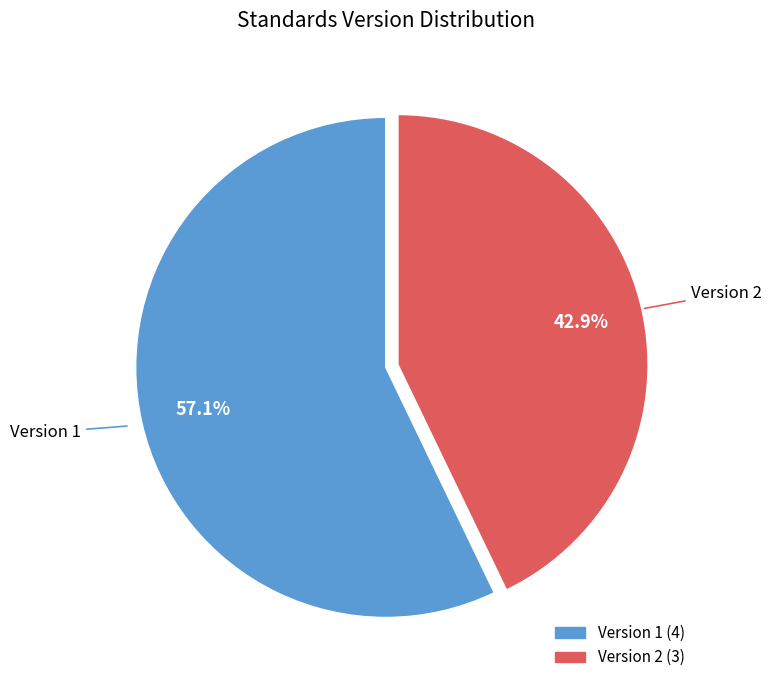

How many slices are in this pie chart?

2